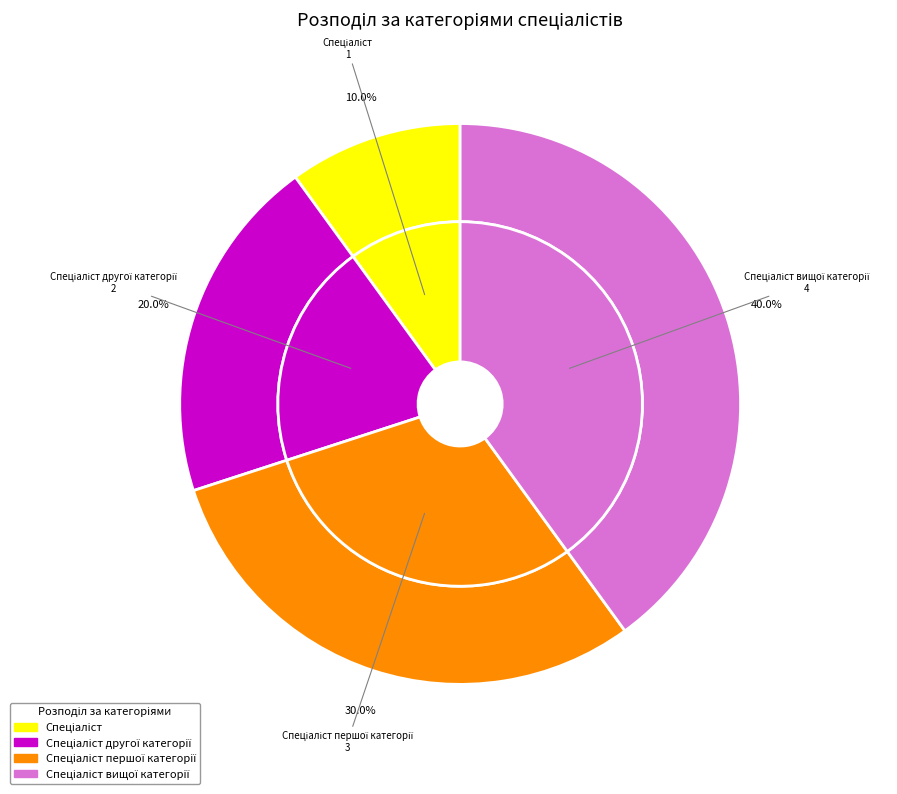

The Спеціаліст першої категорії slice represents 30% of the pie. True or false?

True